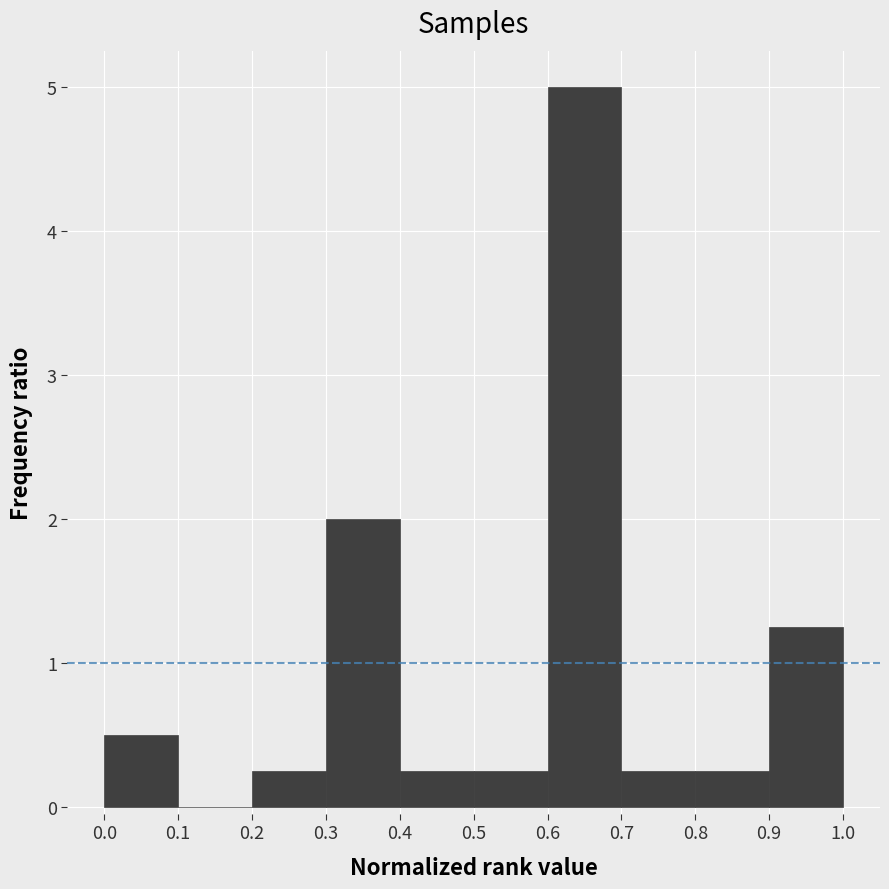

Reading left to right, transcribe this chart: for each bar, give the range it covers on the x-axis and its height. The values are not printed on the chart, so give them approximately, as read against the axis.

0.0 to 0.1: 0.5
0.1 to 0.2: 0
0.2 to 0.3: 0.3
0.3 to 0.4: 2.0
0.4 to 0.5: 0.3
0.5 to 0.6: 0.3
0.6 to 0.7: 5.0
0.7 to 0.8: 0.3
0.8 to 0.9: 0.3
0.9 to 1.0: 1.3